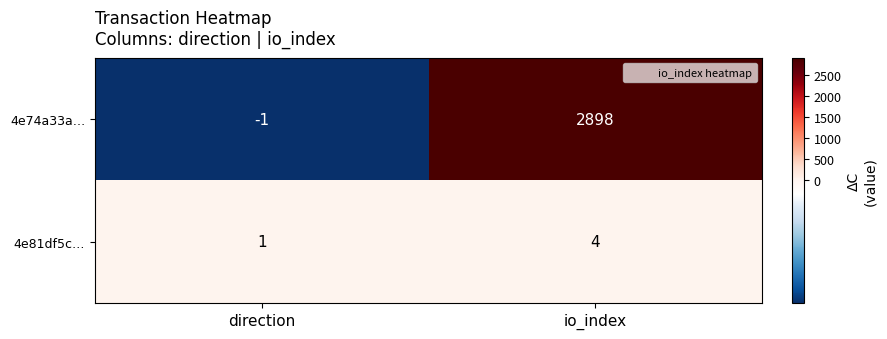

What is the maximum value for 4e81df5c…?

4